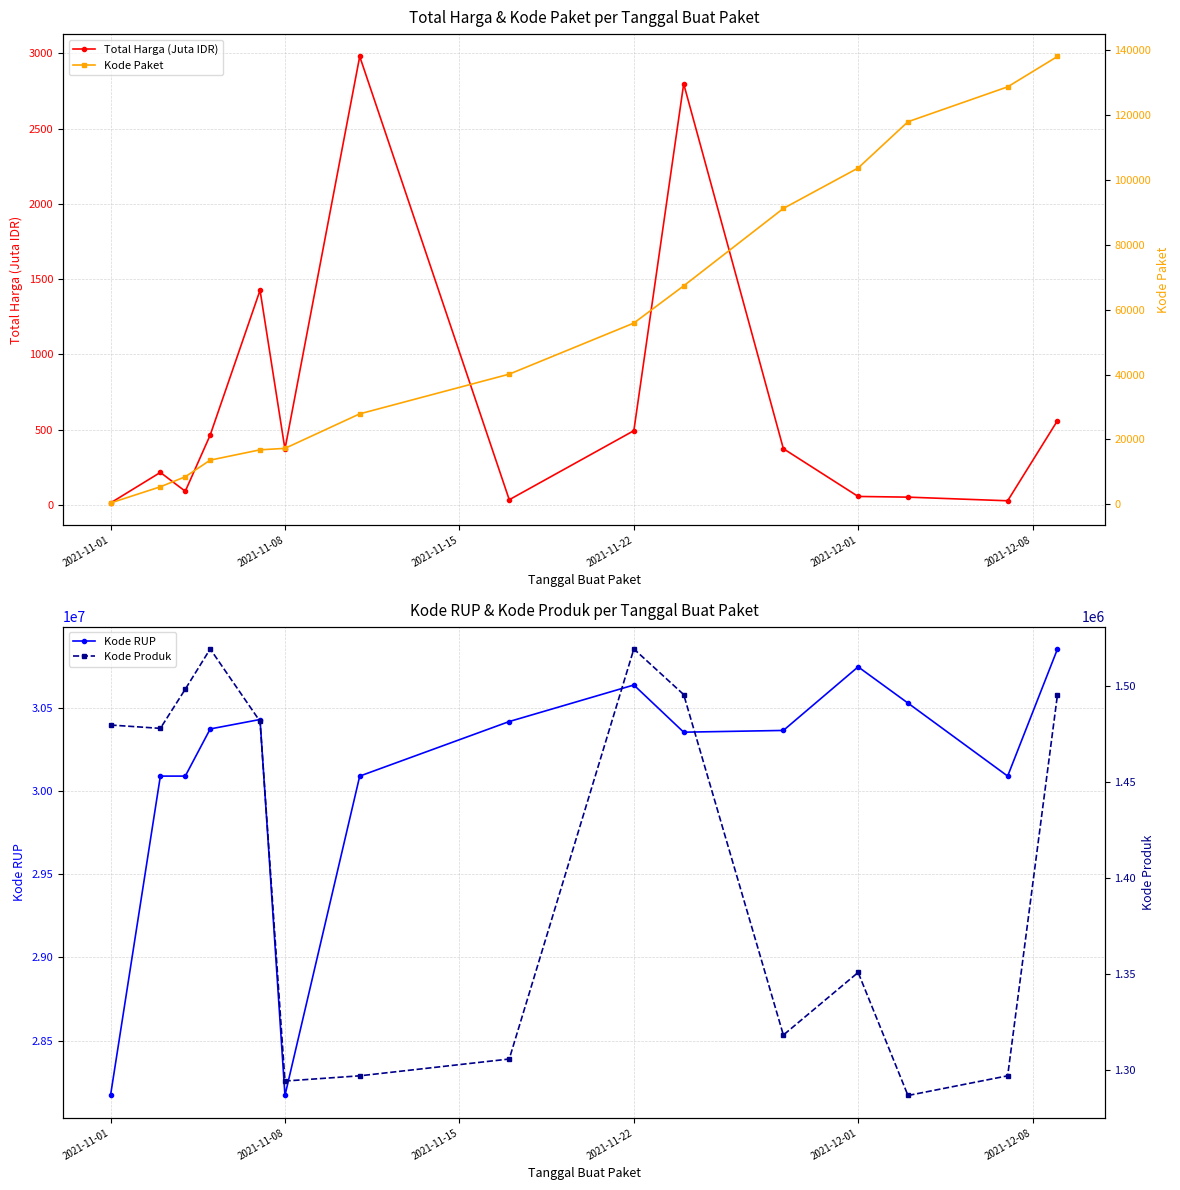

Reading right to left, list all the values displayed in this chart.

Total Harga (Juta IDR): 560.0	27.4	51.6	56.2	373.4	2797.3	493.0	34.3	2979.0	370.8	1425.9	464.0	90.7	215.8	12.8
Kode RUP: 30852642.0	30089034.0	30527421.0	30745112.0	30363247.0	30352738.0	30636058.0	30416731.0	30089034.0	28171469.0	30428912.0	30372232.0	30089034.0	30089034.0	28171087.0
Kode Paket: 137876.0	128516.0	117783.0	103541.0	91101.0	67279.0	55826.0	40112.0	27891.0	17272.0	16823.0	13652.0	8530.0	5449.0	464.0
Kode Produk: 1495514.0	1297110.0	1286873.0	1350905.0	1318333.0	1495514.0	1519260.0	1305852.0	1297110.0	1294388.0	1481562.0	1519264.0	1498322.0	1477921.0	1479674.0